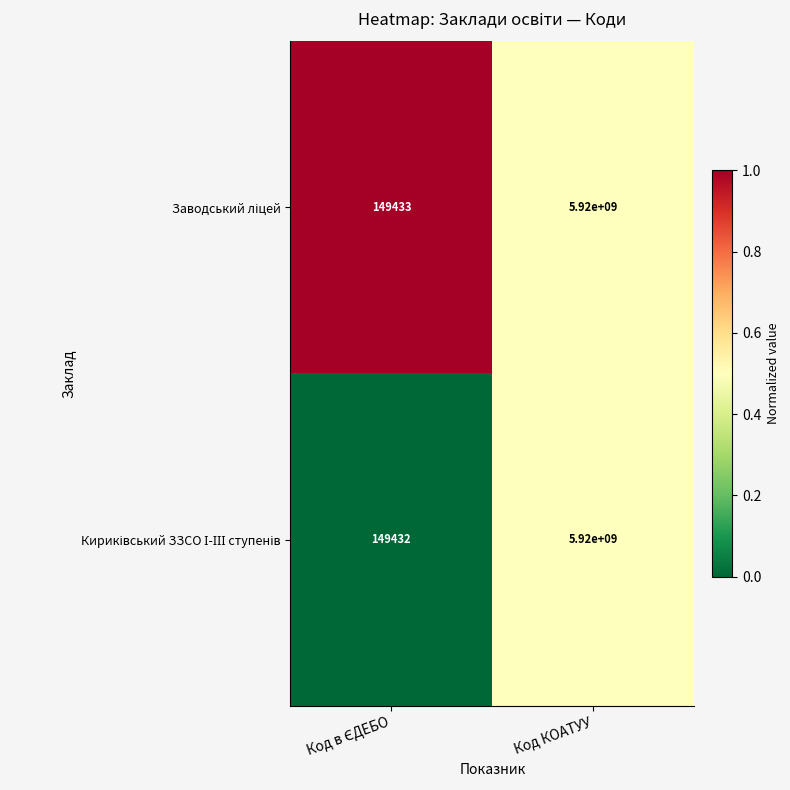

What is the total value across all series at Код КОАТУУ?

11840000000